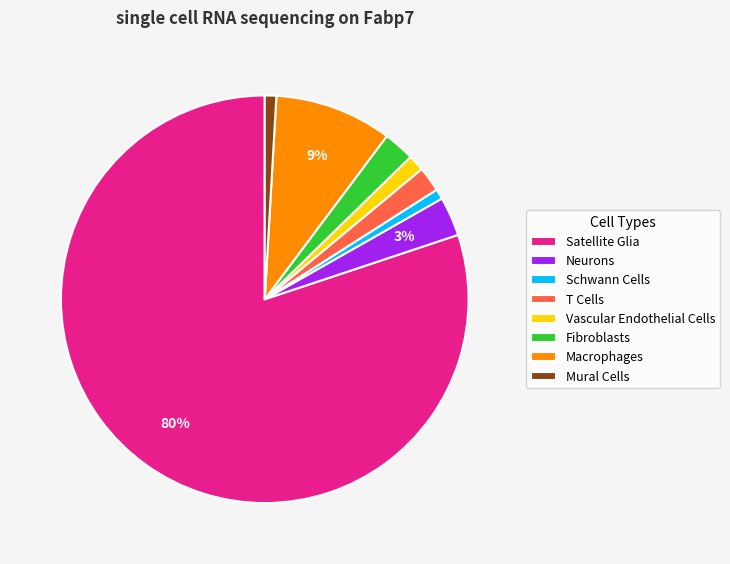

Which slice represents more than half of the pie?

Satellite Glia